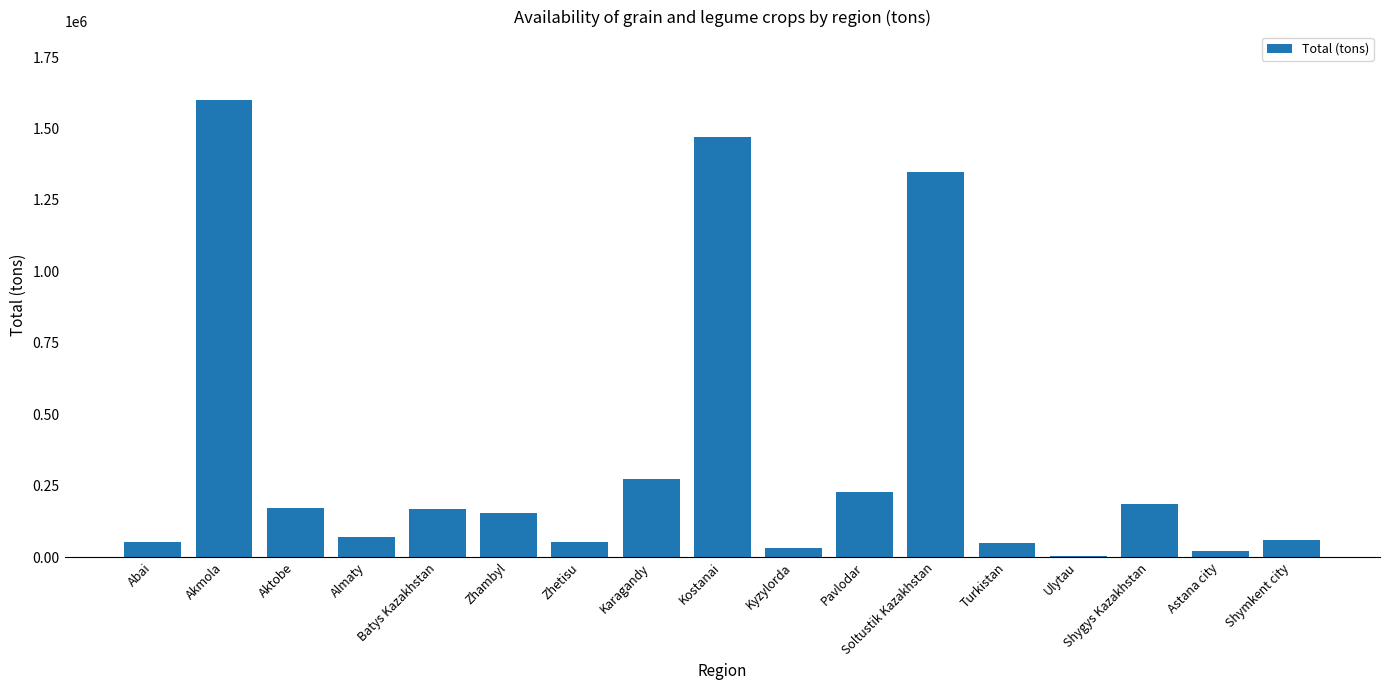

What is the average value?

349629.0